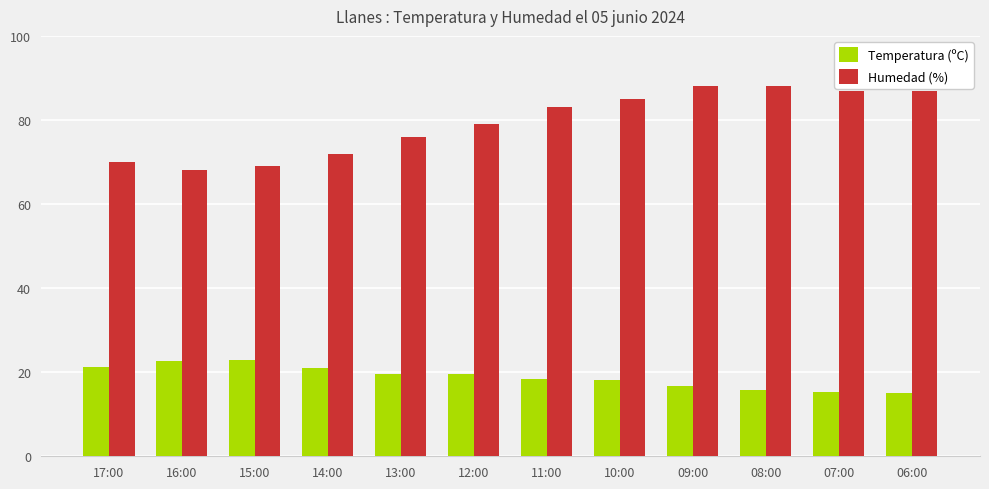

What is the label of the 3rd bar from the left?

15:00